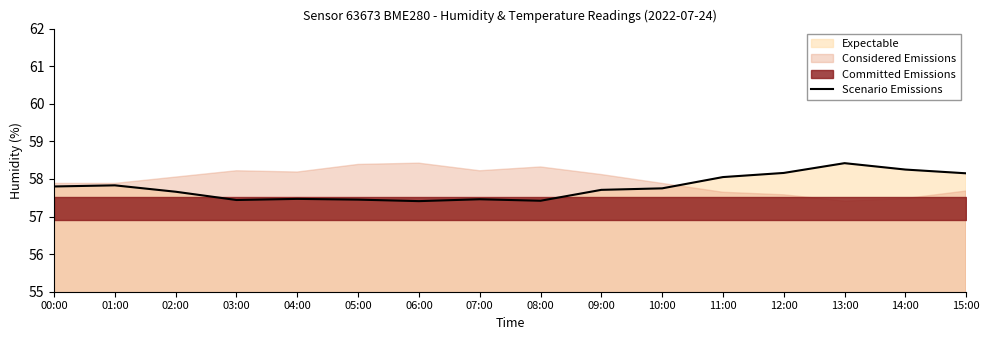

Reading right to left, transcribe all the data shown in this chart.

58.1	58.2	58.4	58.2	58.0	57.8	57.7	57.4	57.5	57.4	57.5	57.5	57.4	57.7	57.8	57.8